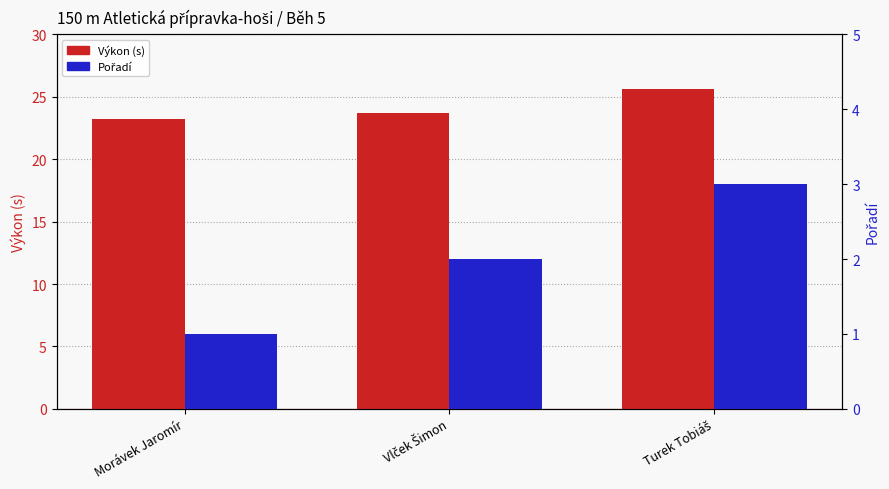

List the series in order of their peak value, lowest first.

Pořadí, Výkon